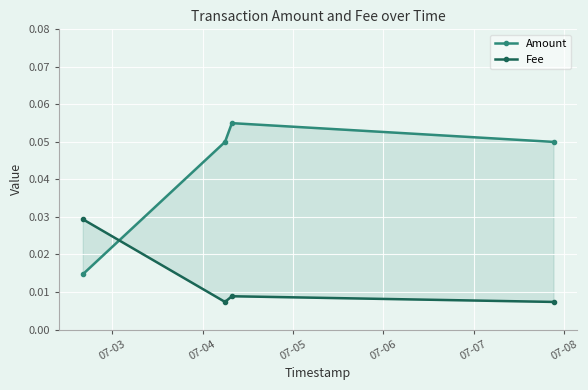

Reading left to right, list all the values displayed in this chart.

Amount: 07-03=0.0	07-04=0.1	07-05=0.1	07-06=0.1
Fee: 07-03=0.0	07-04=0.0	07-05=0.0	07-06=0.0